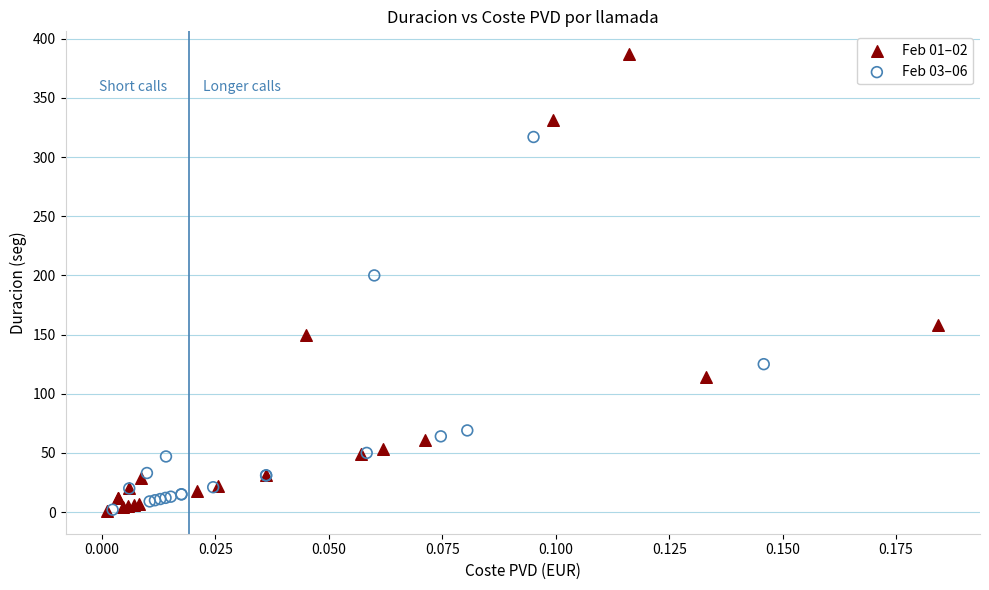

Which series has the widest spread of Y values?

Feb 01–02